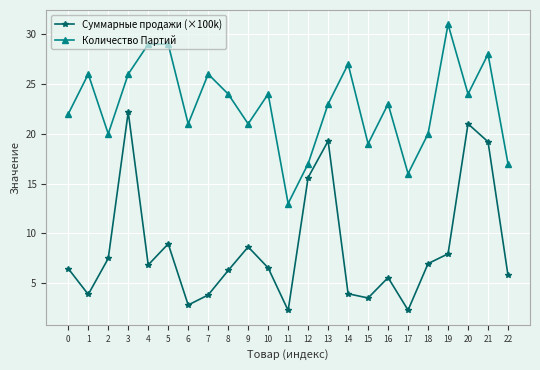

Is the value of Количество Партий at 0 greater than the value of Суммарные продажи (×100k) at 1?

Yes